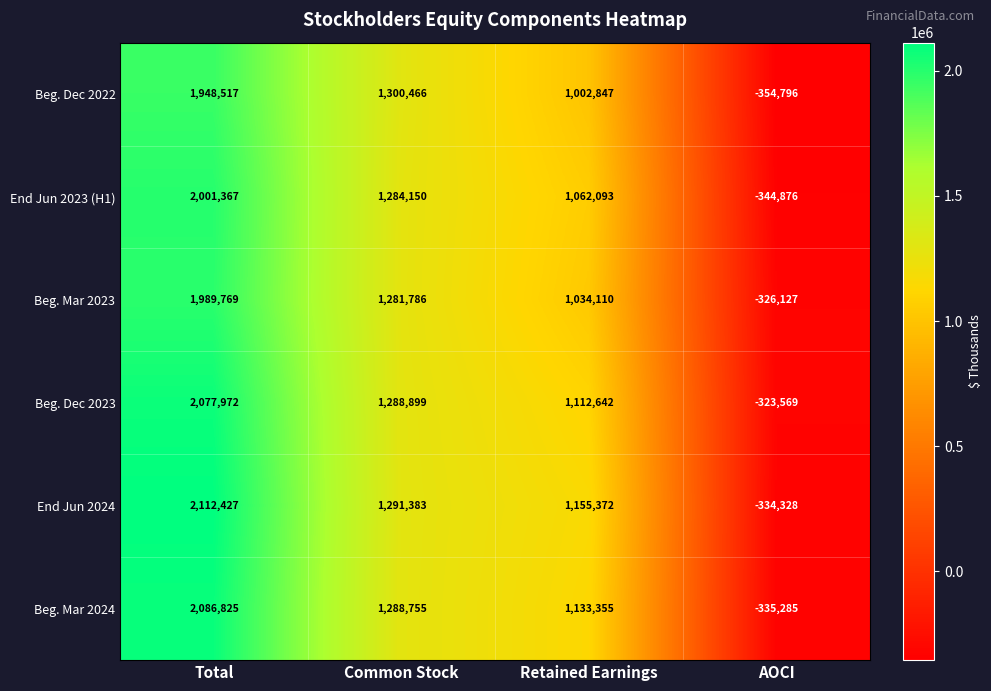

Reading left to right, extract all data points from this chart.

Beg. Dec 2022: 1948517	1300466	1002847	-354796
End Jun 2023 (H1): 2001367	1284150	1062093	-344876
Beg. Mar 2023: 1989769	1281786	1034110	-326127
Beg. Dec 2023: 2077972	1288899	1112642	-323569
End Jun 2024: 2112427	1291383	1155372	-334328
Beg. Mar 2024: 2086825	1288755	1133355	-335285